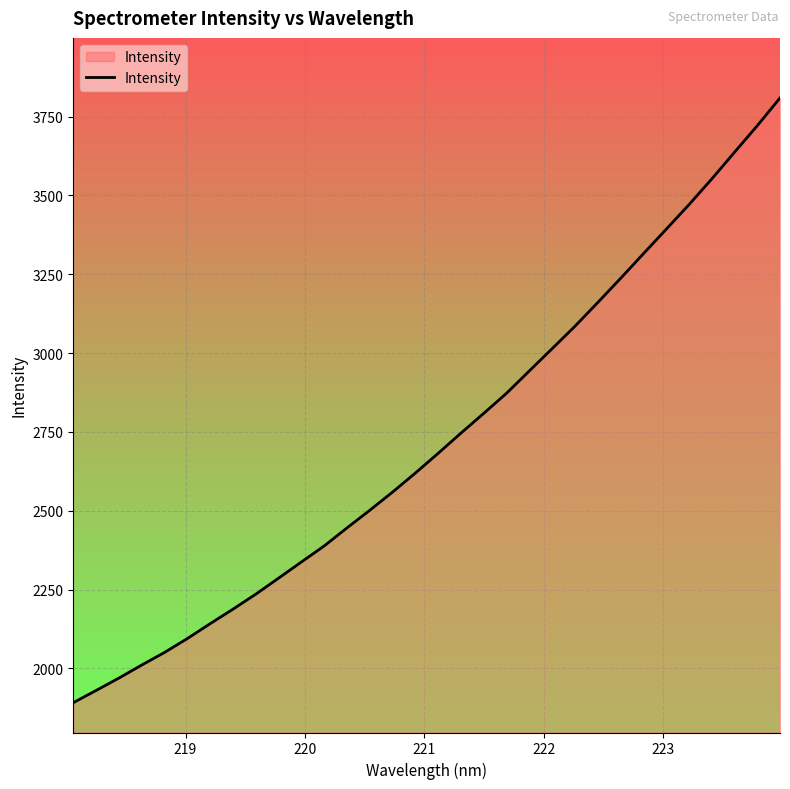

What is the maximum value shown in the chart?

3809.2